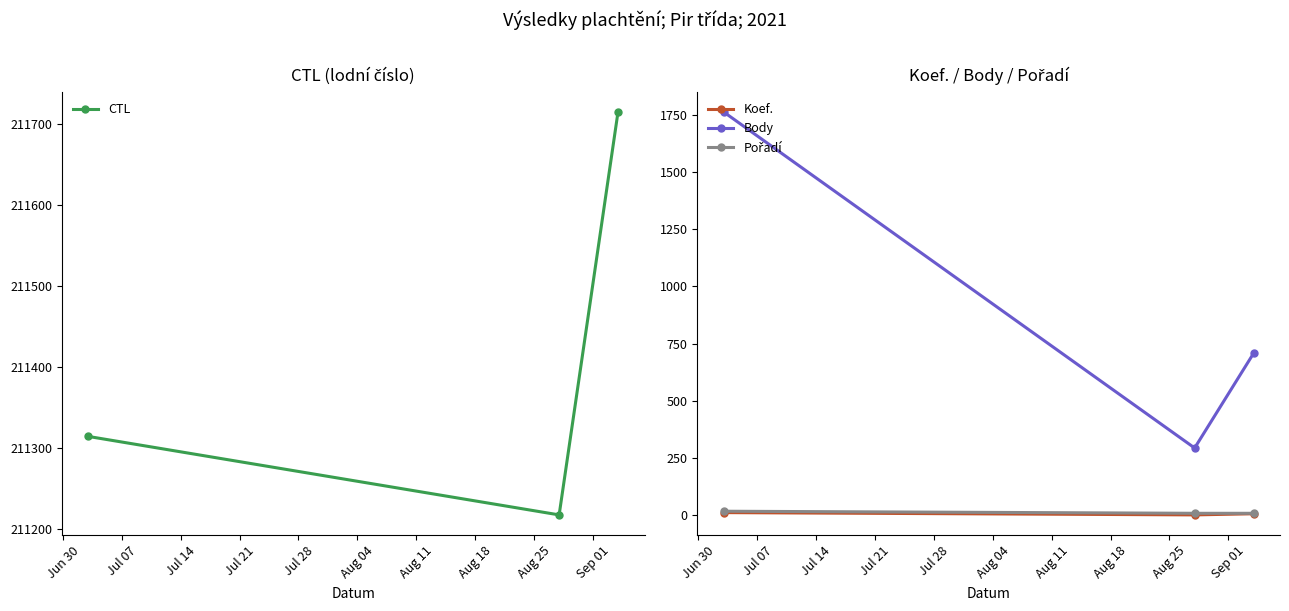

How many data points in Body are less than 707?

1